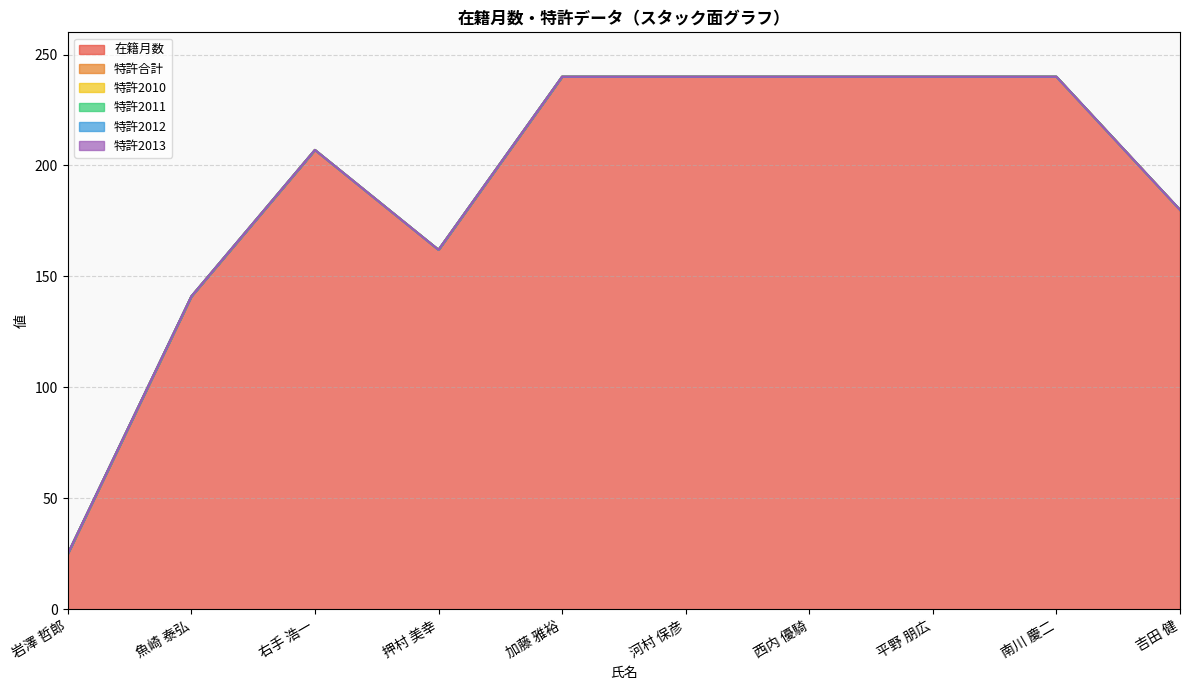

How many data points does each series have?

10